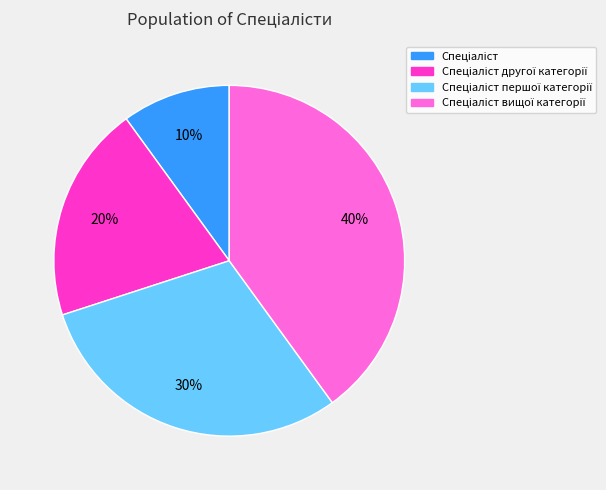

To the nearest percent, what is the difference between the largest and smallest slice percentages?

30%